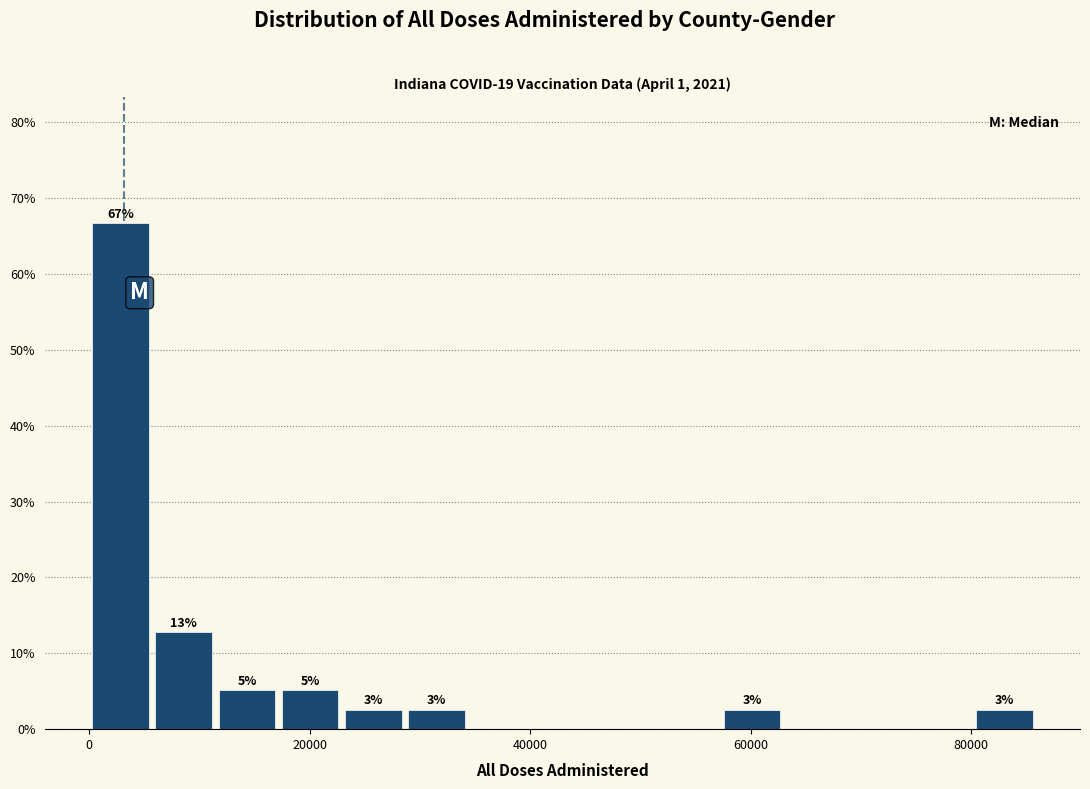

Around what value on the x-axis is the tallest bar? Give the approximate position of its centre, as read against the axis.

2000